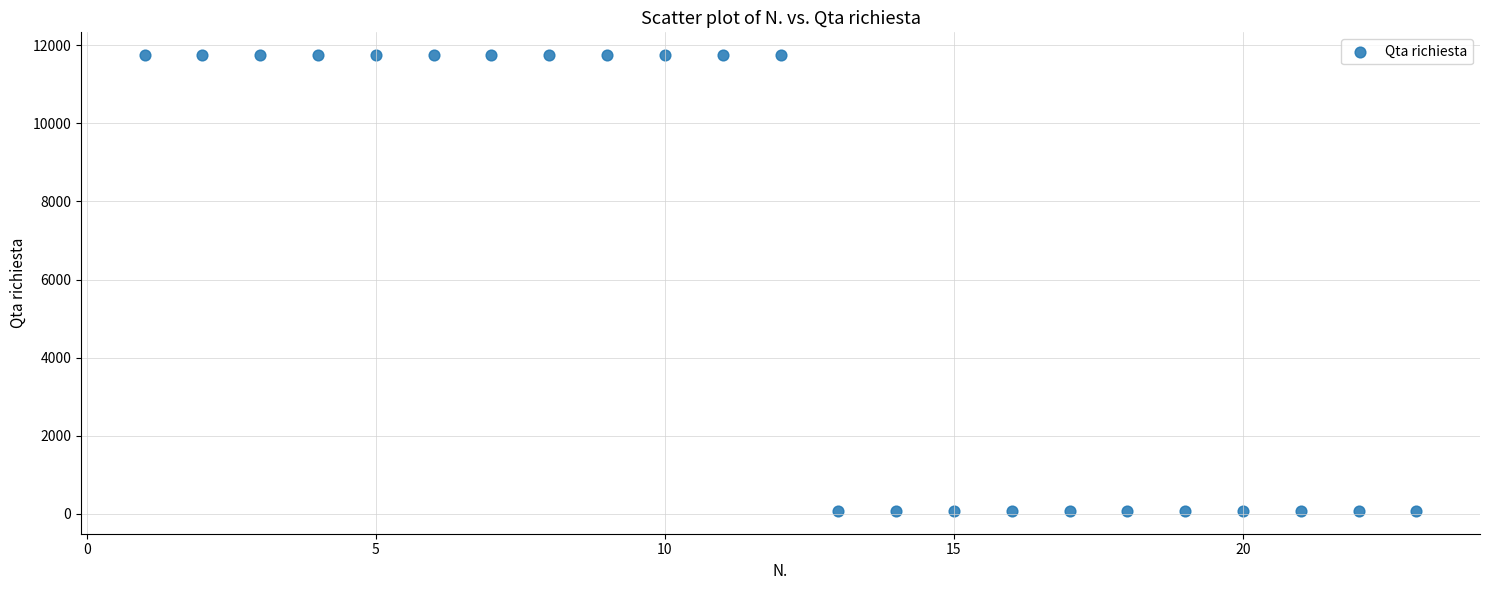

What is the range of Y values (max minus min)?

11678